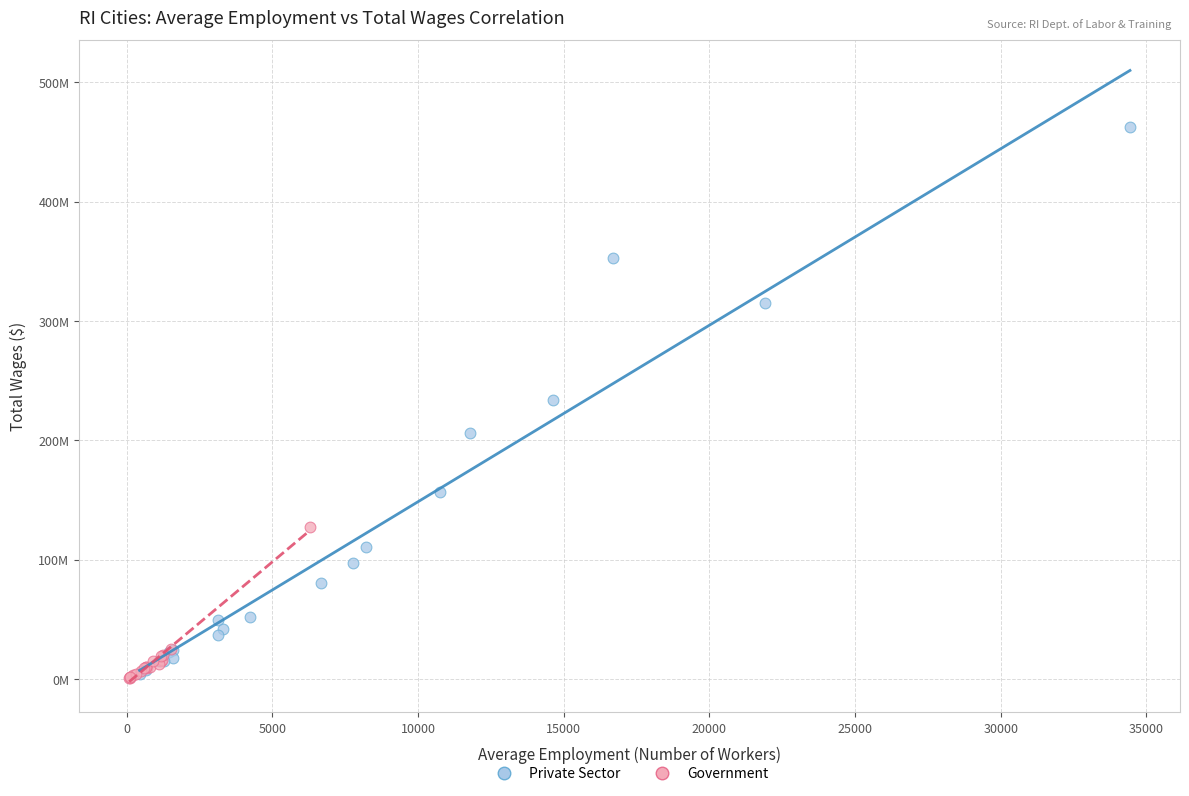

Which series has the largest Y range (max minus min)?

Private Sector